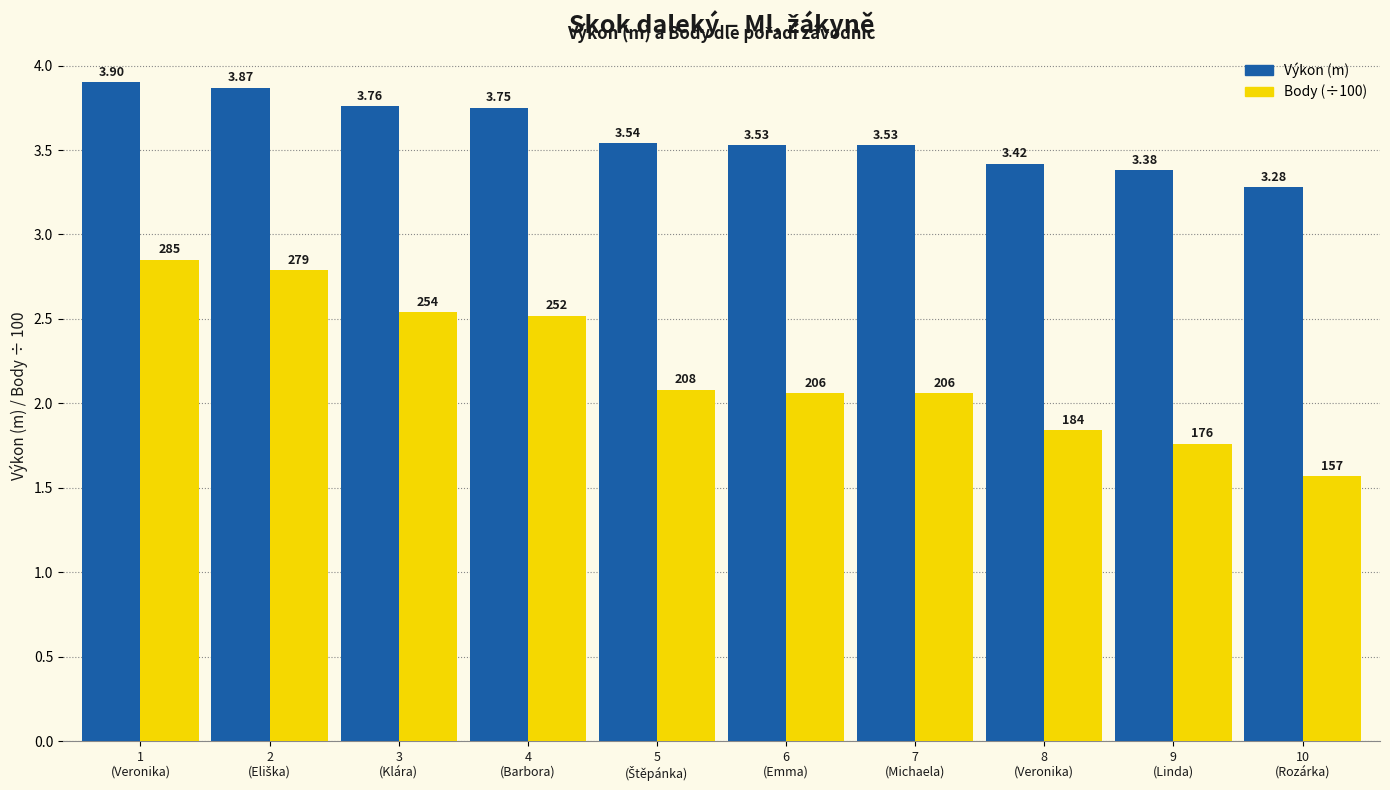

How many categories are shown in the chart?

10